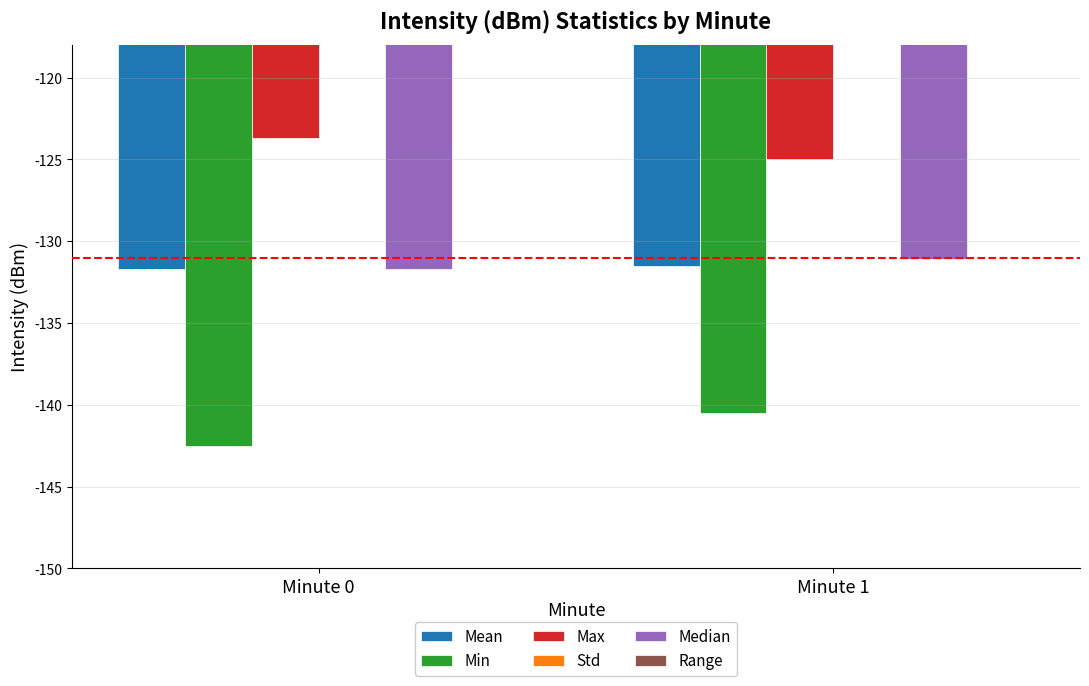

List the labels in order of Mean value, largest first.

Minute 1, Minute 0